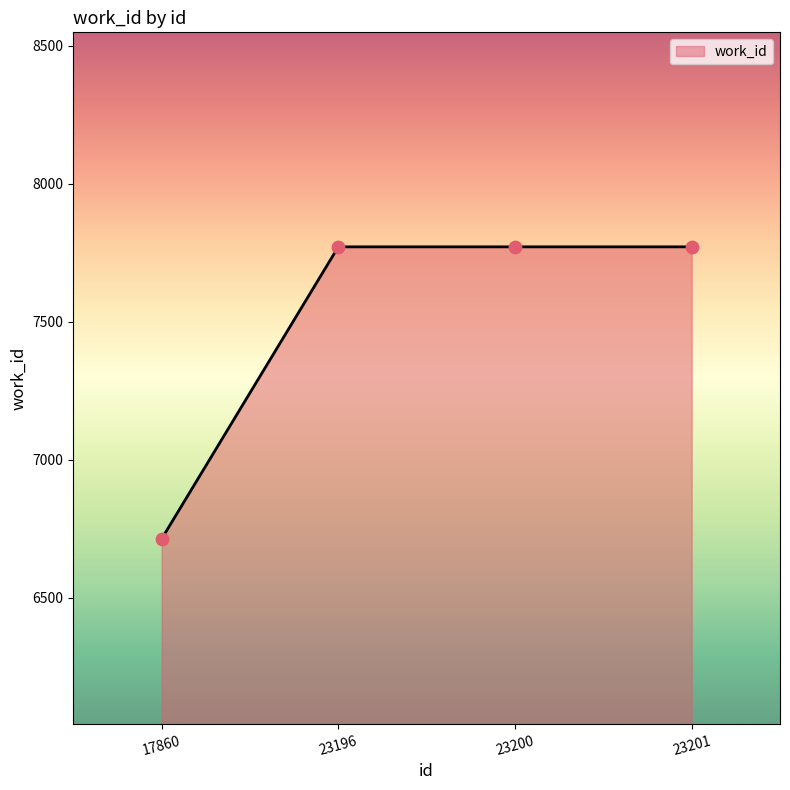

What is the ratio of the value at 23196 to the value at 23200?

1.0